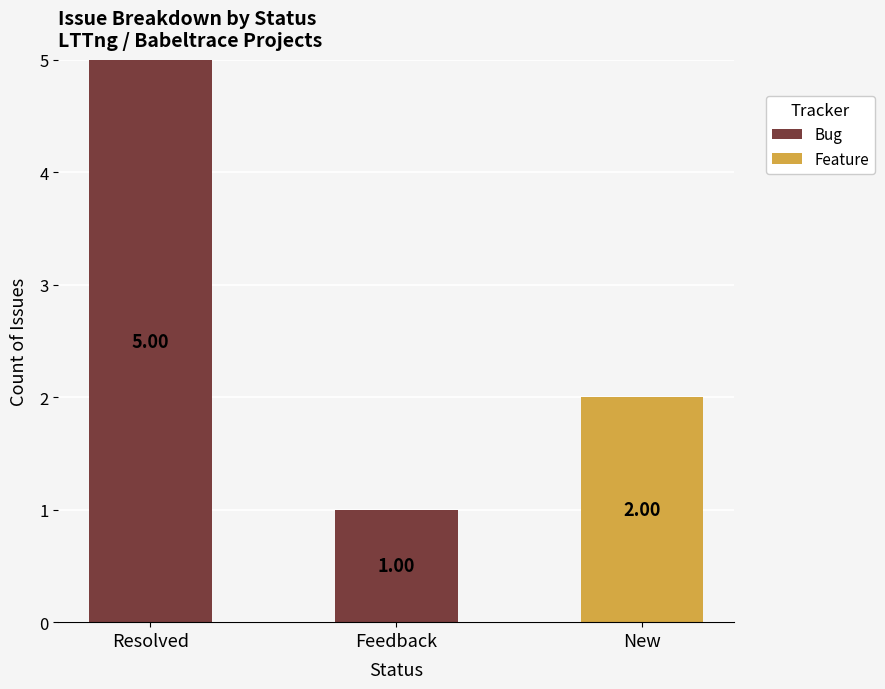

How many series are shown in this chart?

2